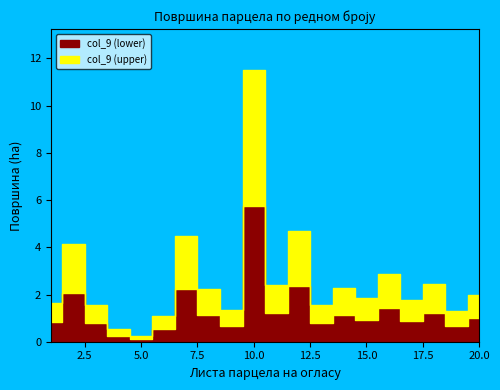

What is the difference between the col_9 (upper) values at 6 and 7?

3.4